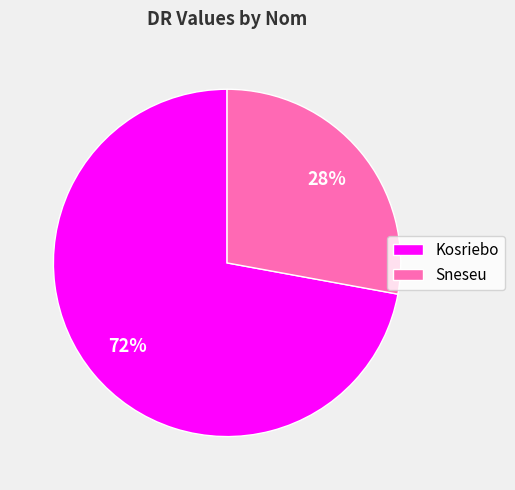

Is there a majority slice in this chart?

Yes